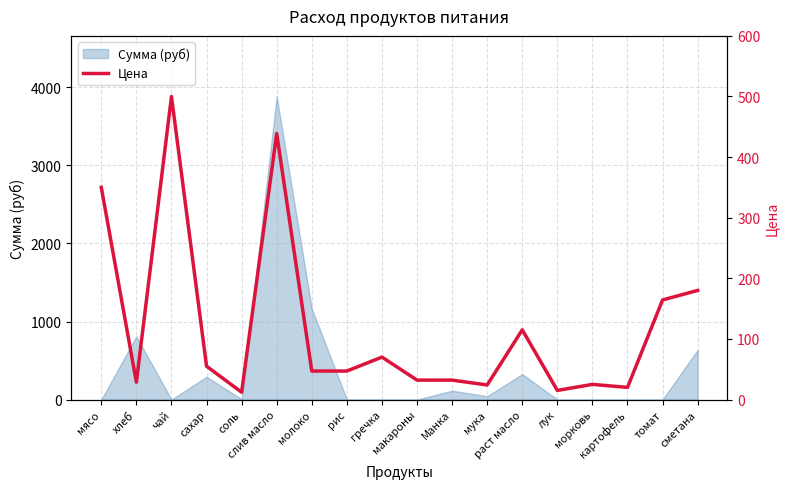

How many interior local peaks (higher than both neighbors) does the data have?

5